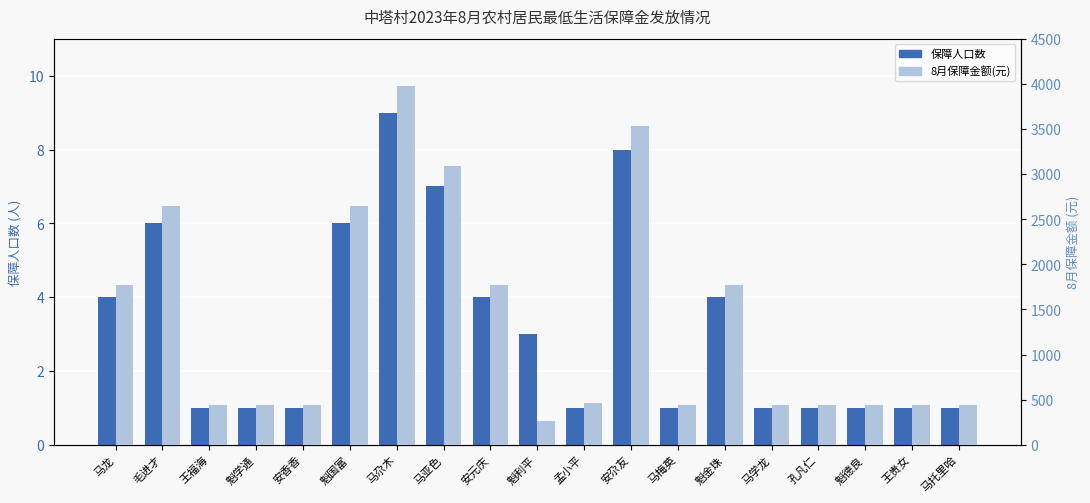

How many distinct data groups are displayed?

2